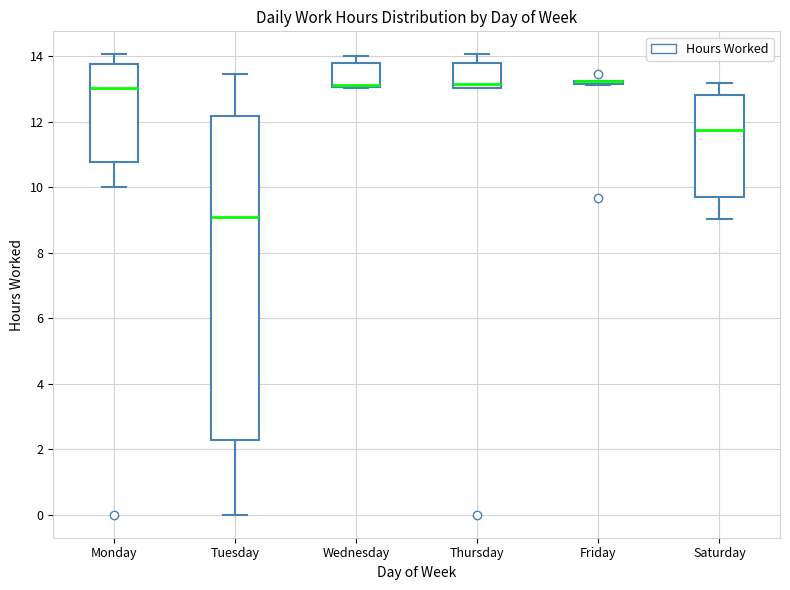

Which box is the tallest, from its lower edge to its upper edge?

Tuesday